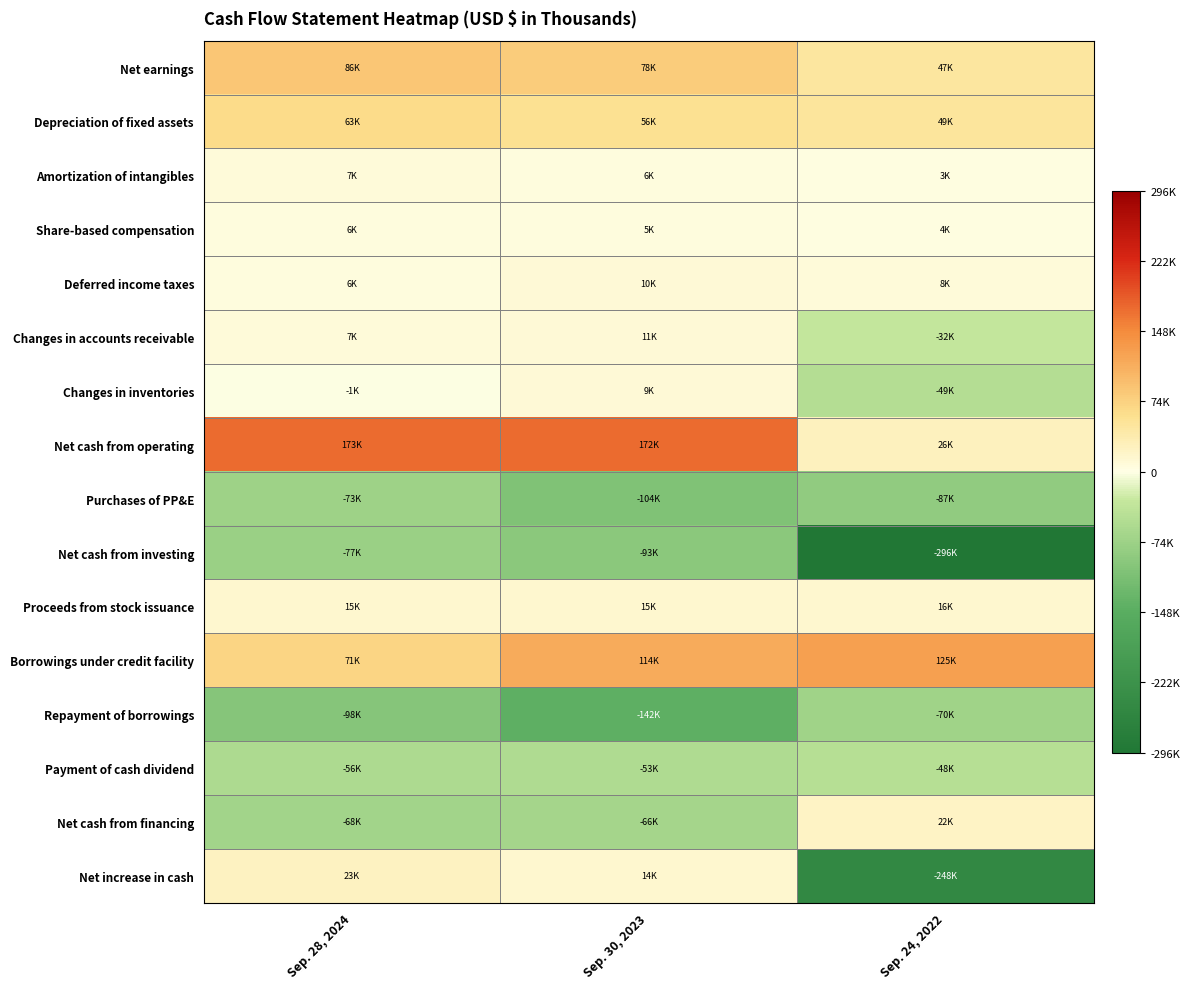

Which series has the largest range (max minus min)?

Net increase in cash